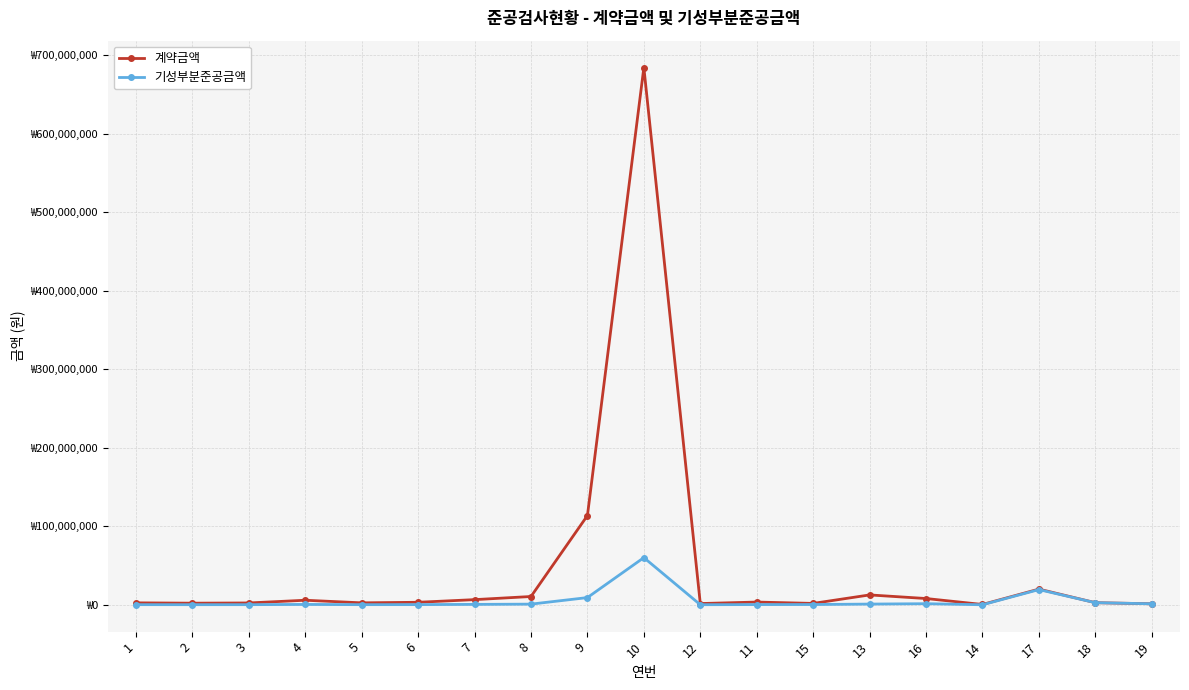

Is this an area chart (filled region under the line)?

No